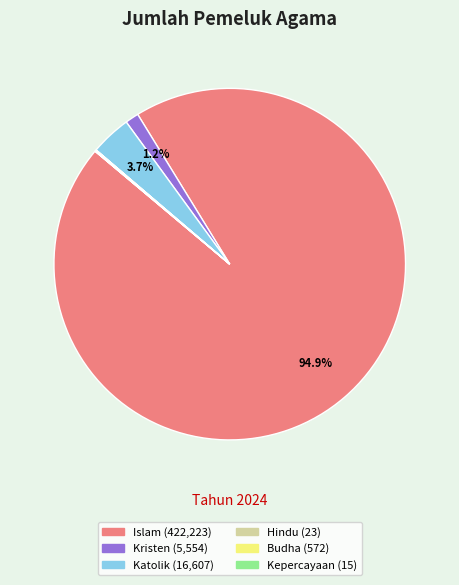

Does any single category account for the majority?

Yes